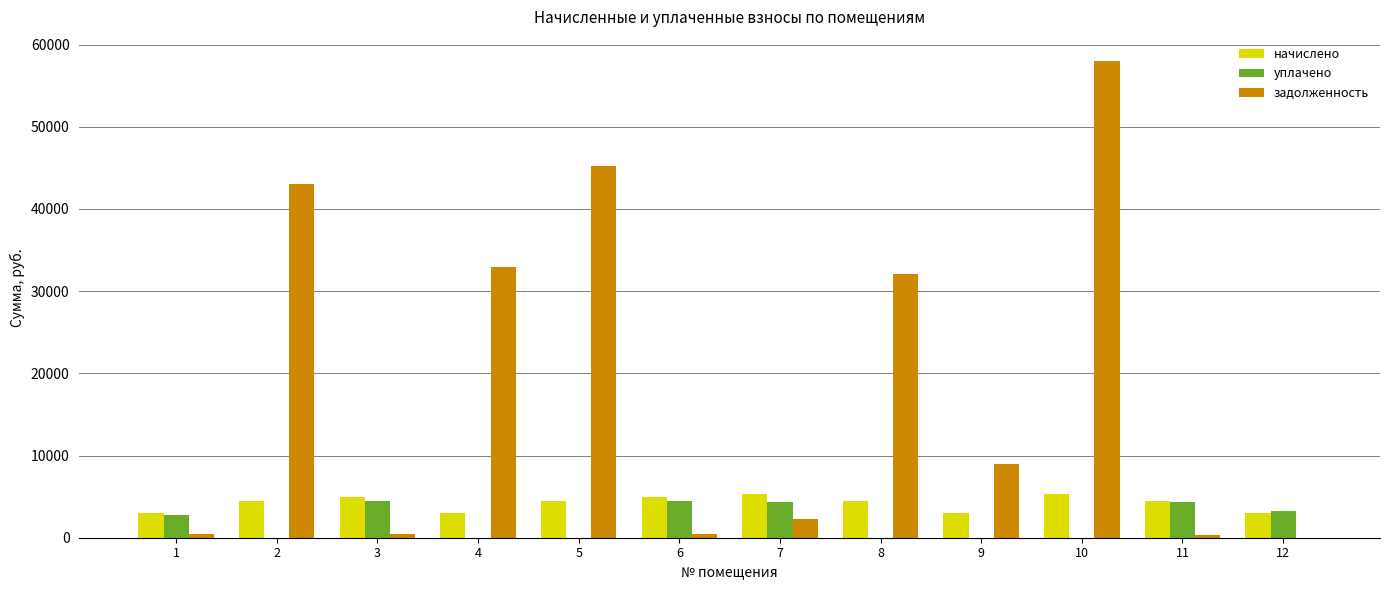

At which category is the sum across all series the highest?

10